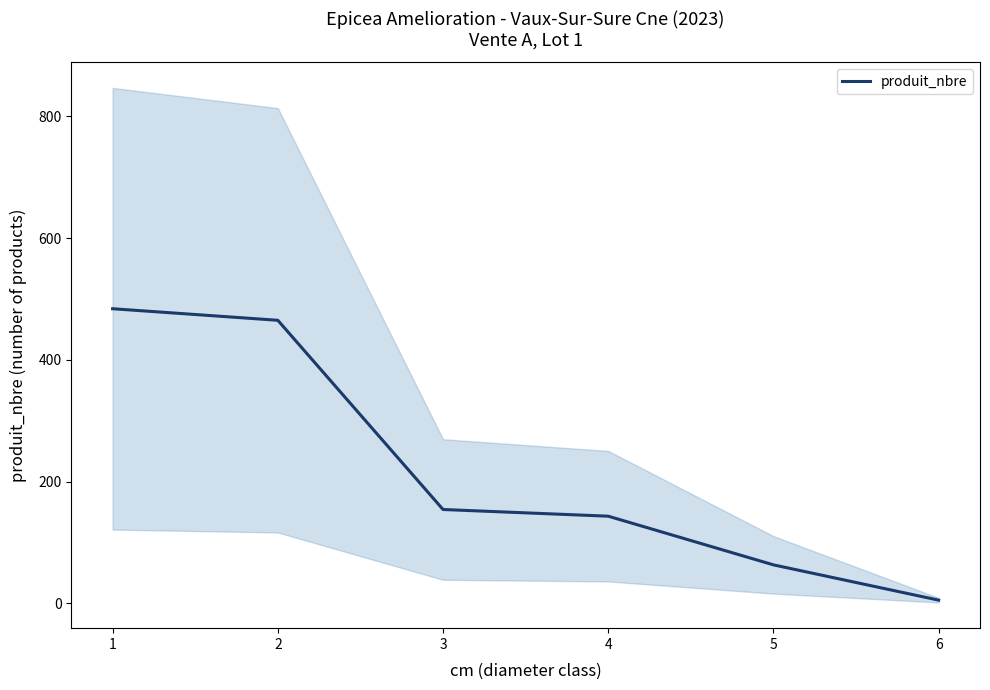

How many series are shown in this chart?

1